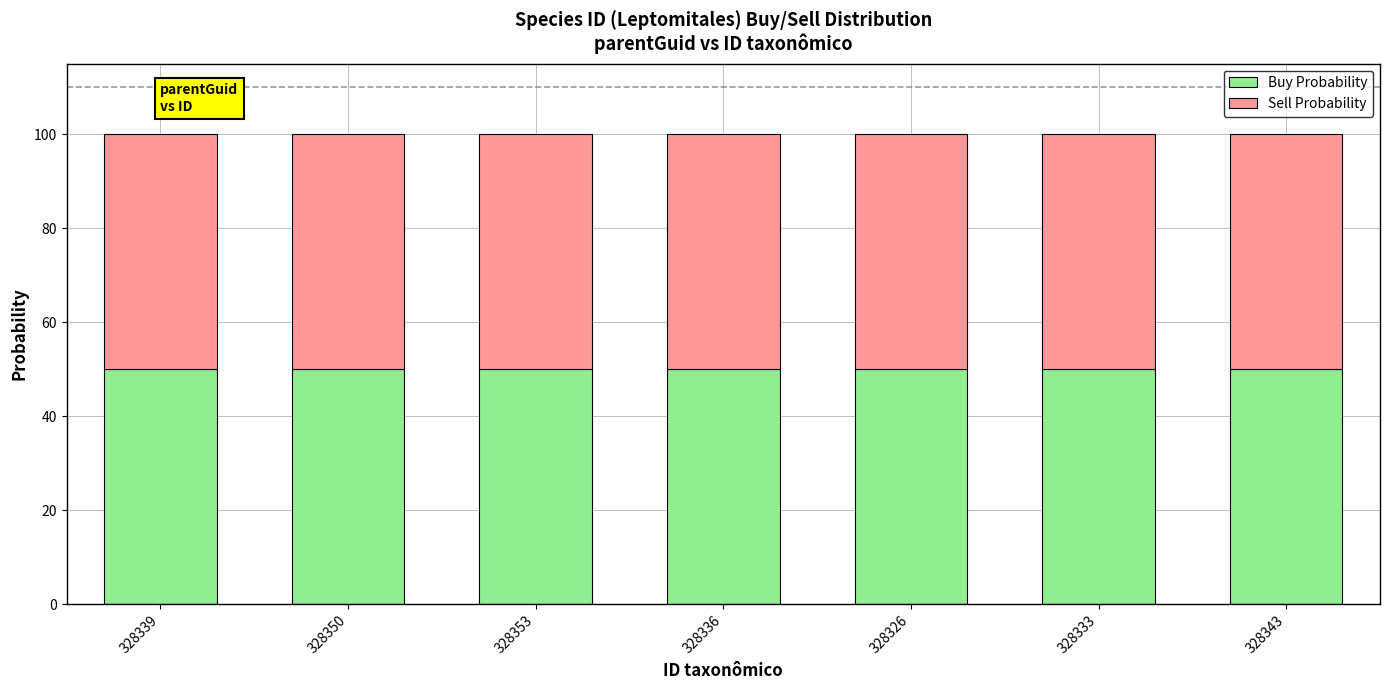

The value of Buy Probability at 328326 is 50.0. True or false?

True